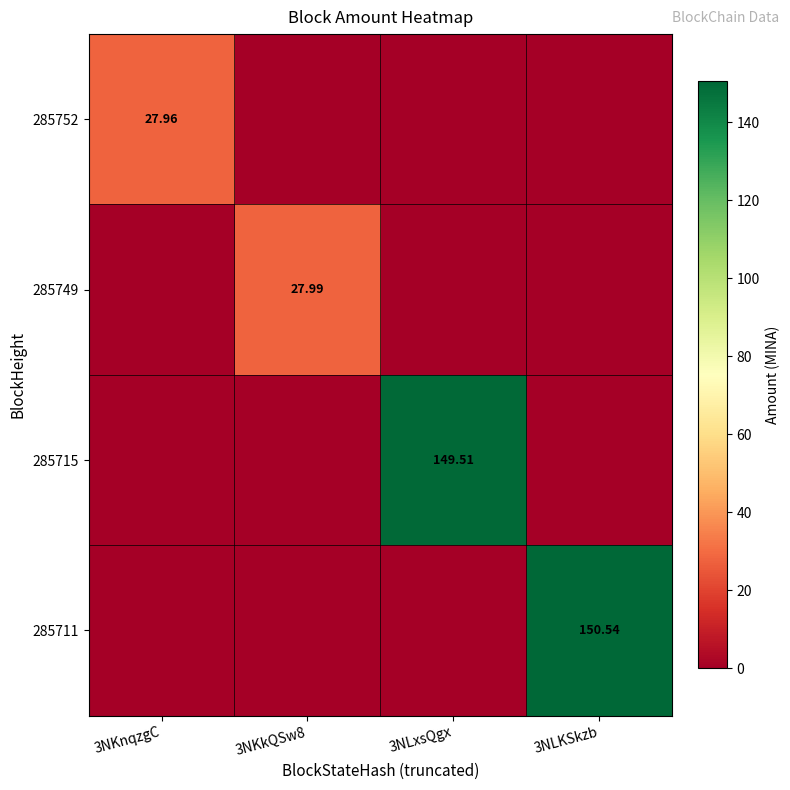

Which series has the largest total across all categories?

285711